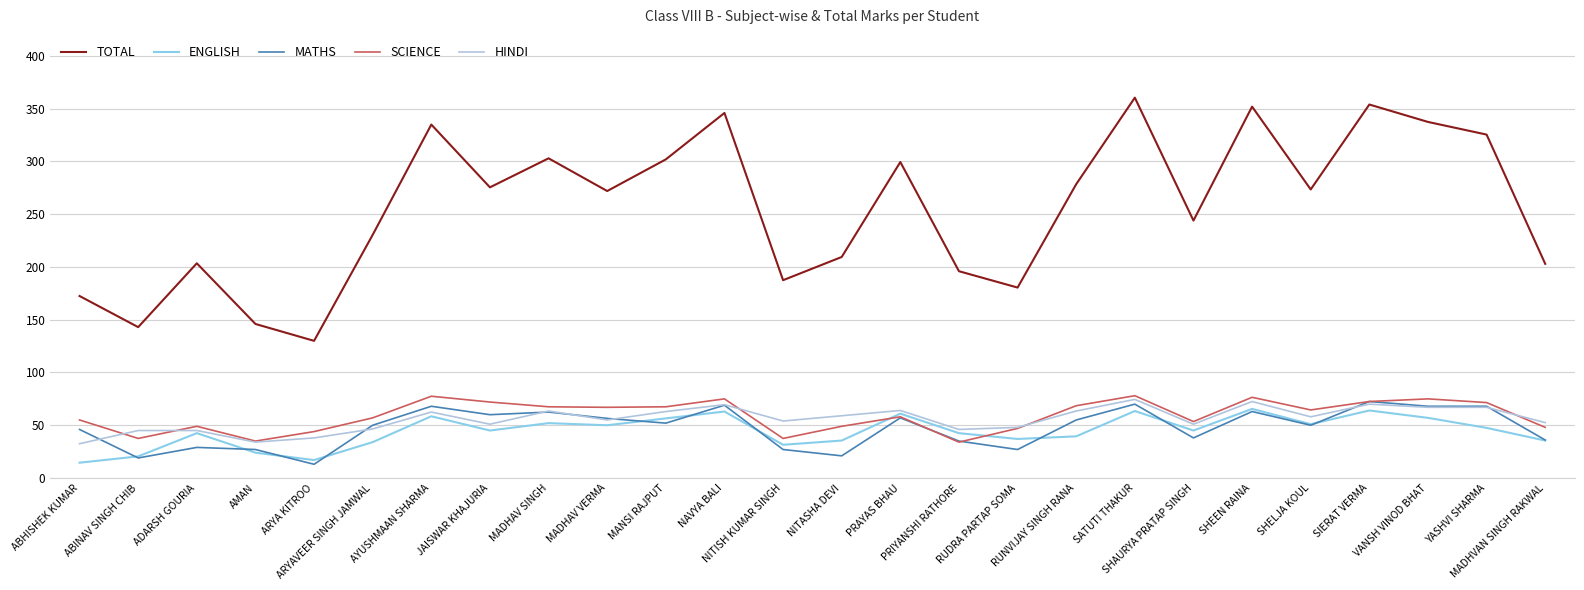

The TOTAL series shows 51.7 at ABINAV SINGH CHIB. True or false?

False